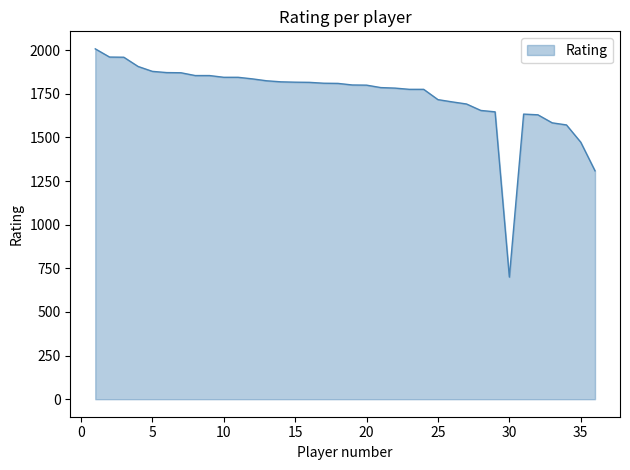

What is the smallest value displayed?

700